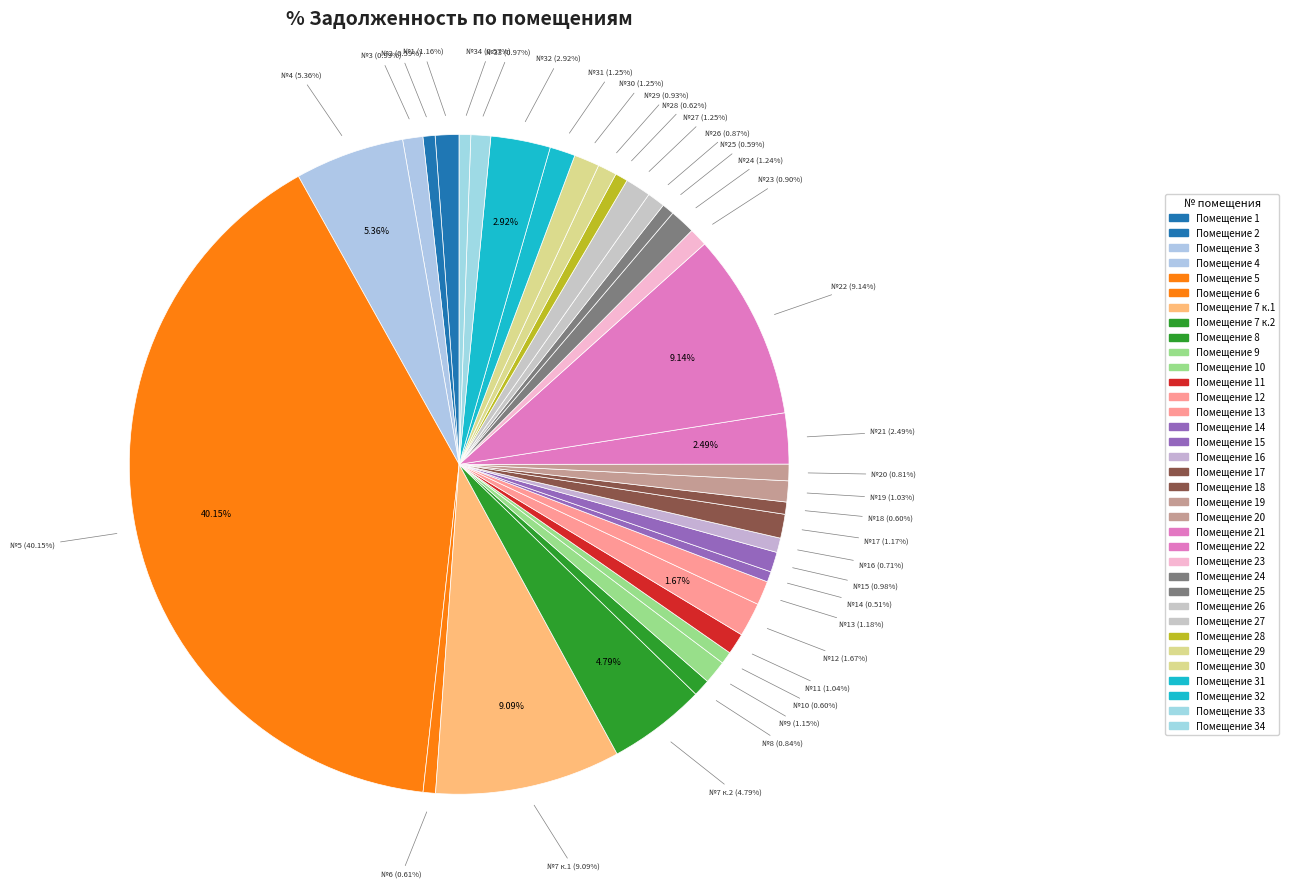

How many segments does this pie chart have?

35